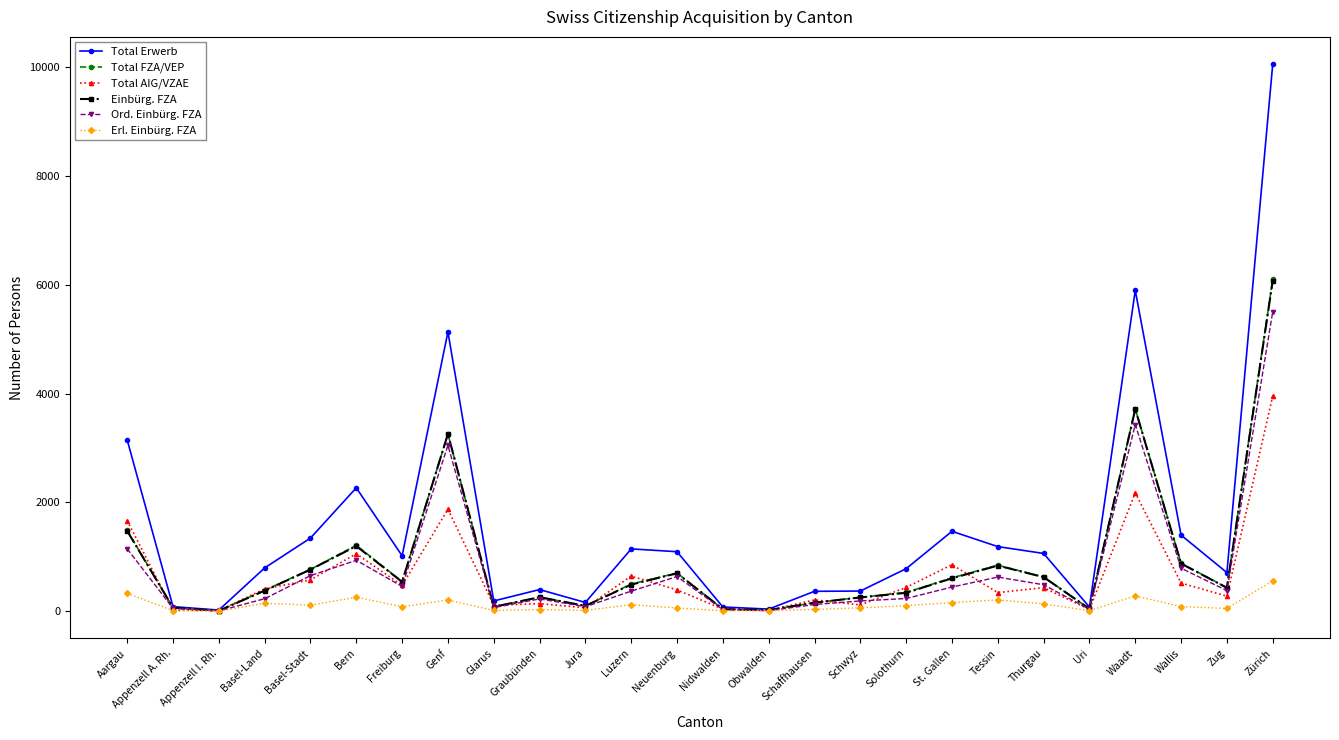

True or false: Einbürg. FZA has more than 0 interior local peaks.

True